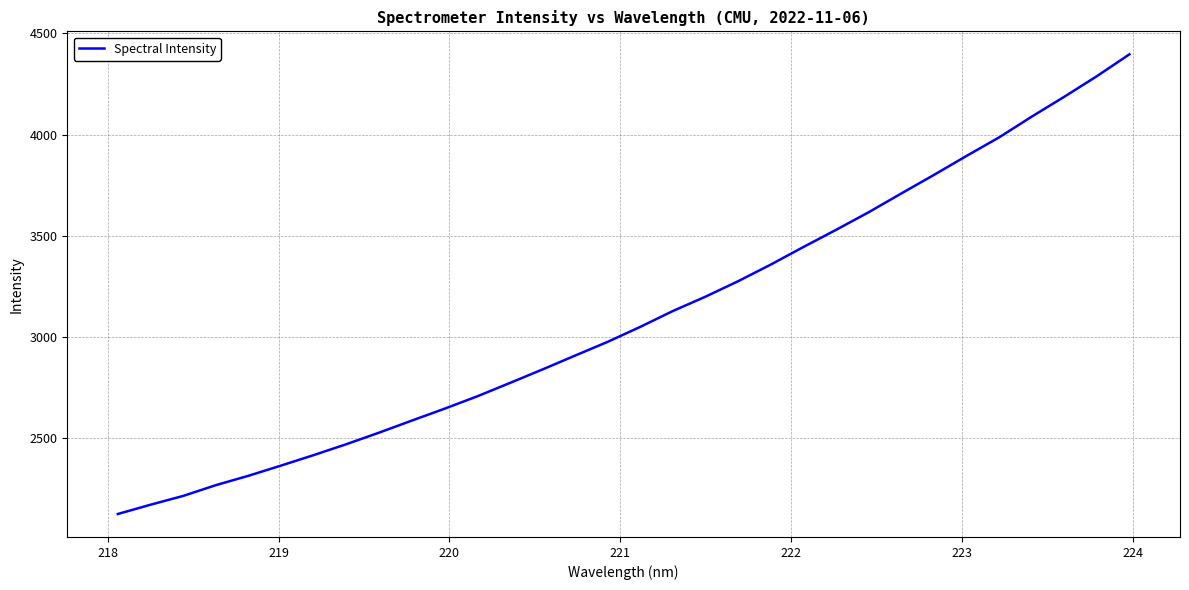

What is the smallest value displayed?

2126.2